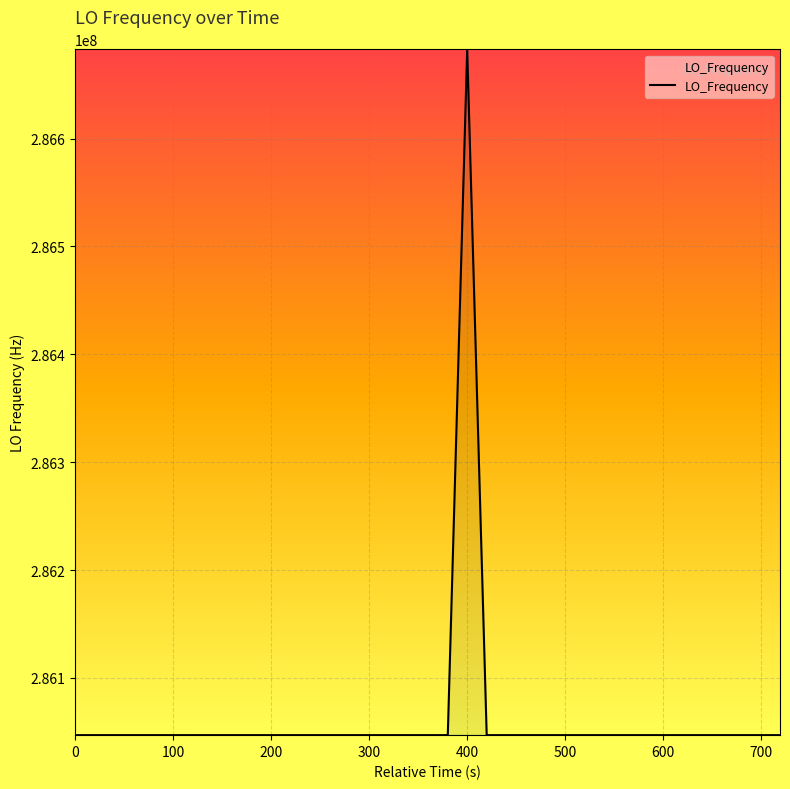

What is the sum of all values?

11442515674.3